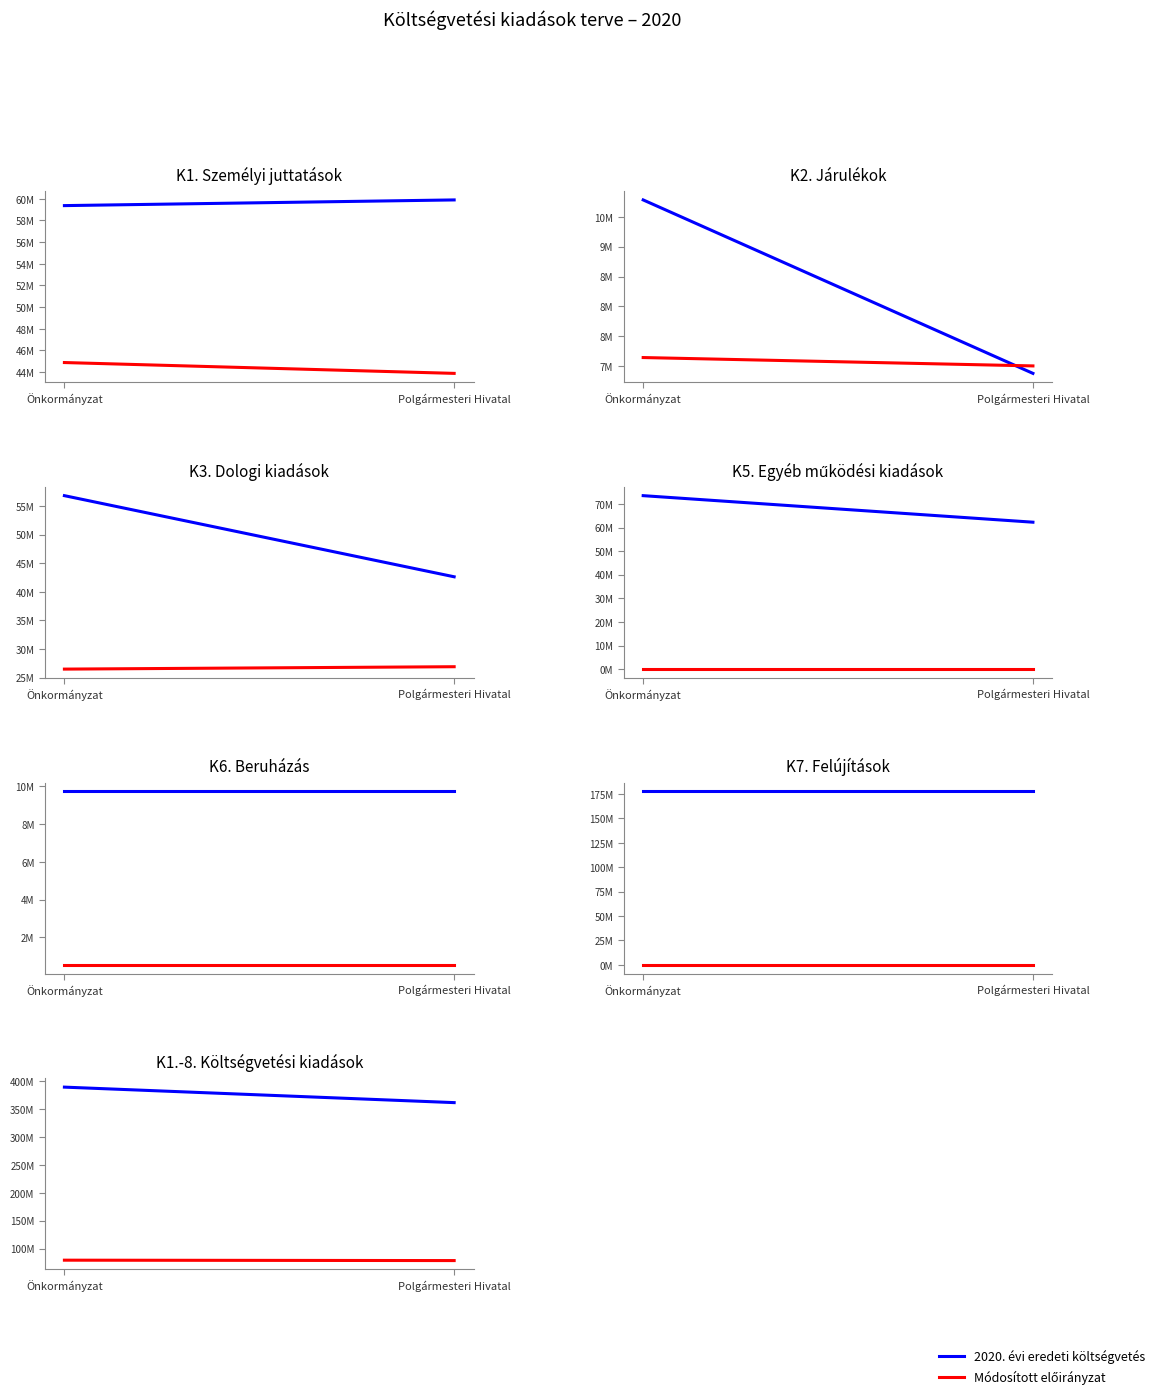

Between Polgármesteri Hivatal and Önkormányzat, which is larger?

Önkormányzat